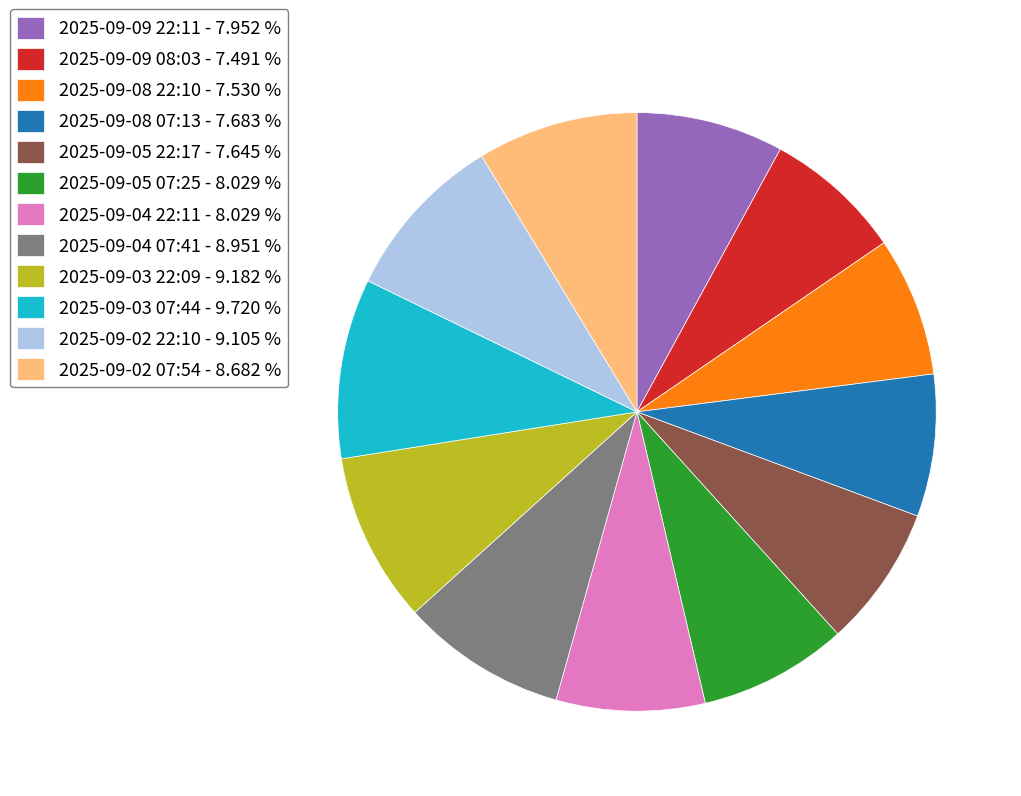

Is there a majority slice in this chart?

No